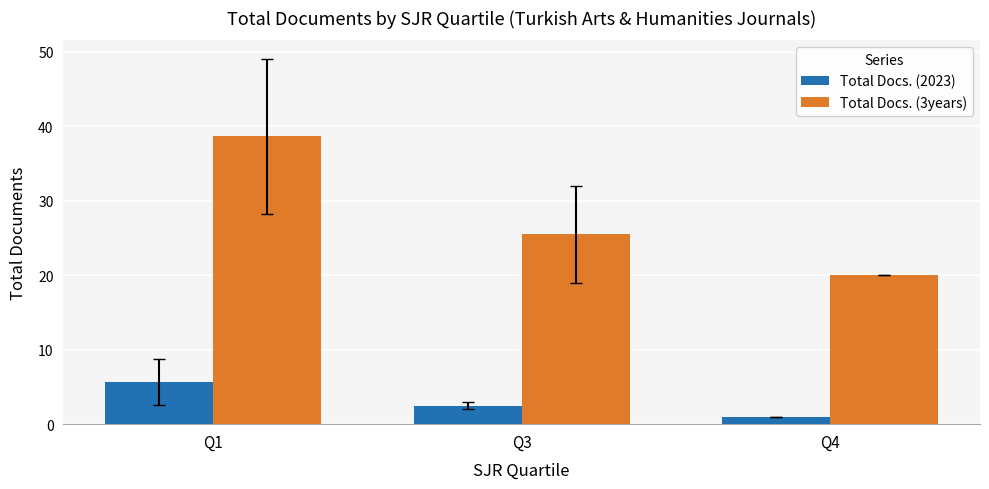

What is the spread (max minus min) of values at Q3?

23.0